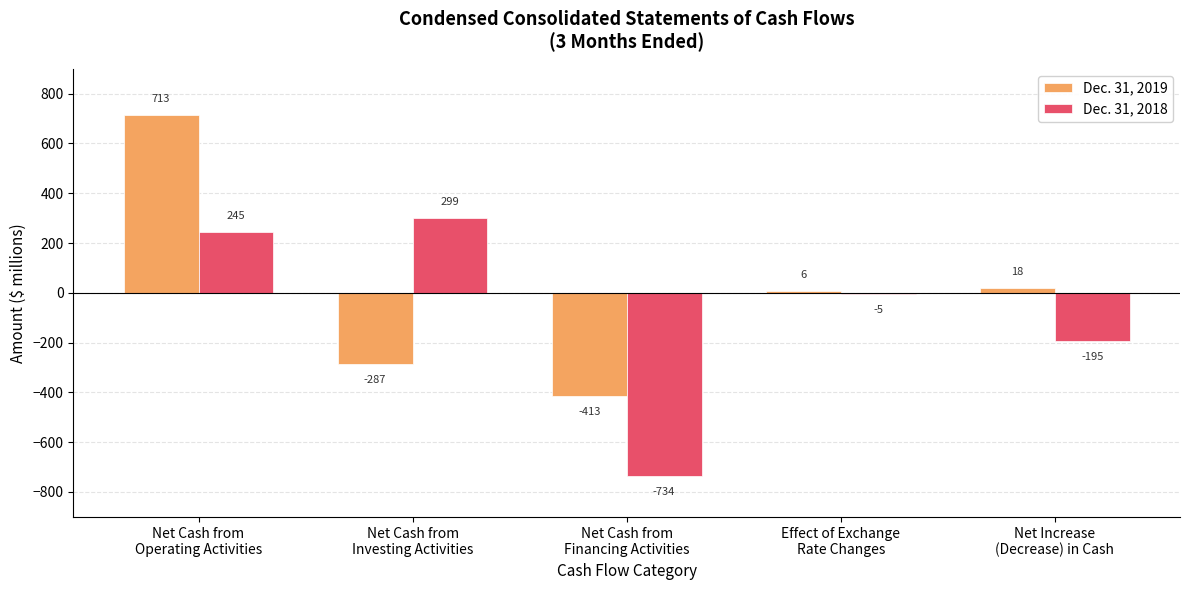

What is the maximum value for Dec. 31, 2018?

299